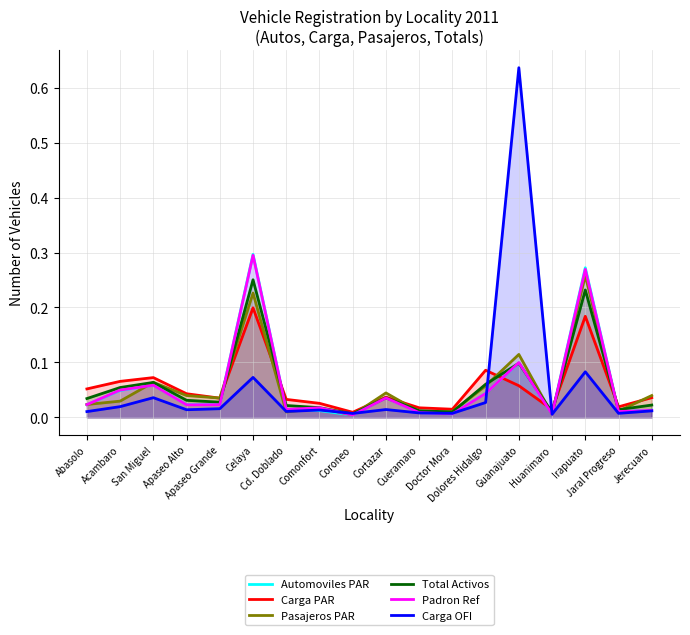

Is it true that Padron Ref equals 0.0 at Comonfort?

False